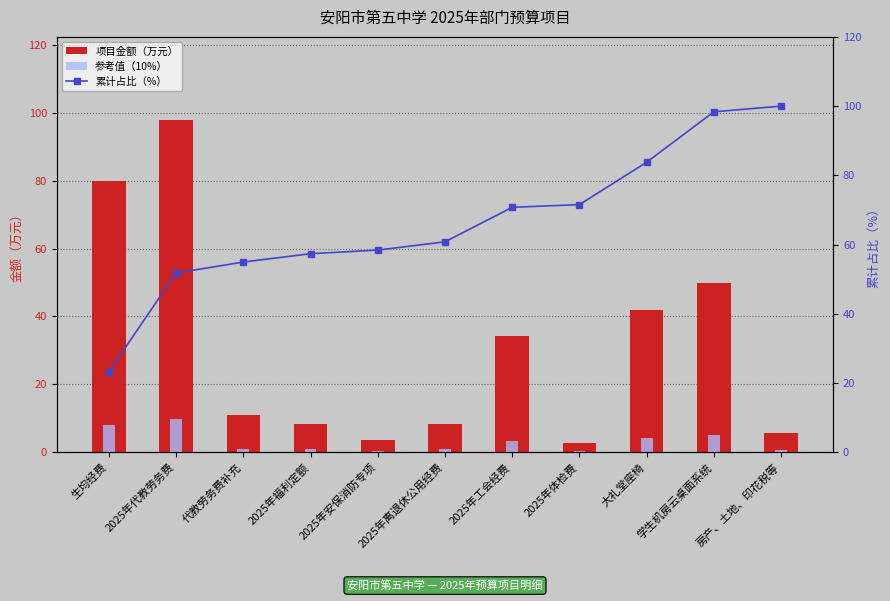

What is the value of the 参考值（10%） bar at the 1st from the left?

8.0